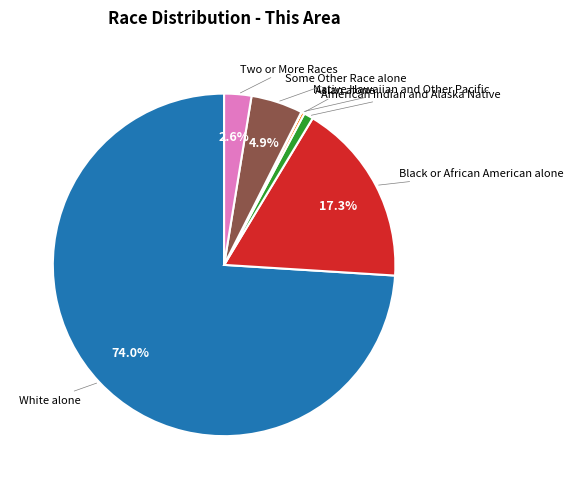

What percentage is the American Indian and Alaska Native slice, to the nearest percent?

1%